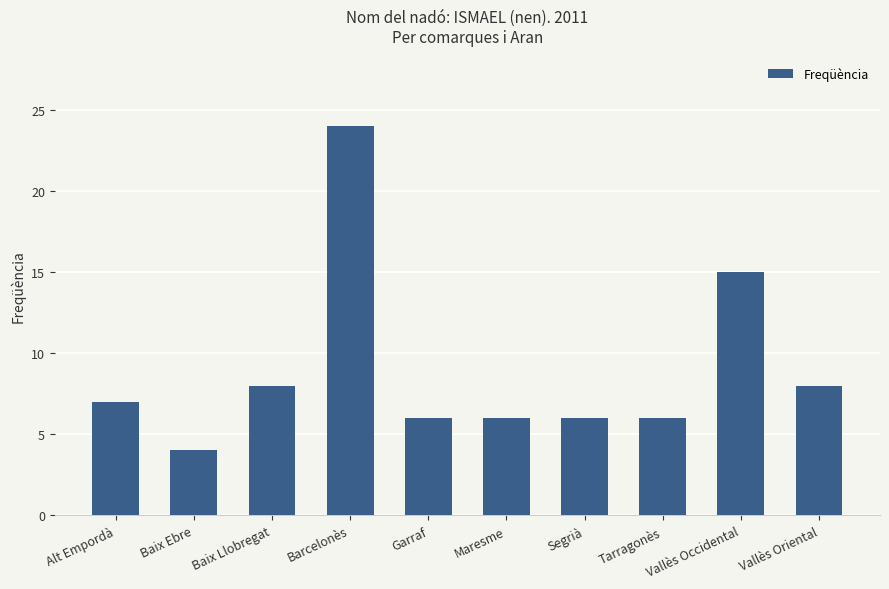

What is the value of the 10th bar from the left?

8